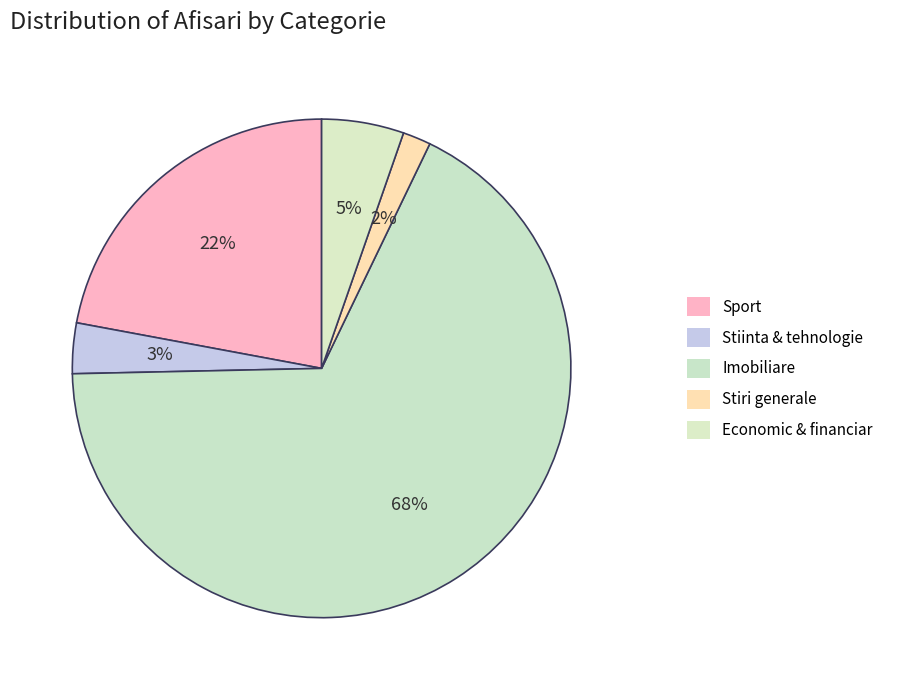

What is the largest slice in the pie chart?

Imobiliare